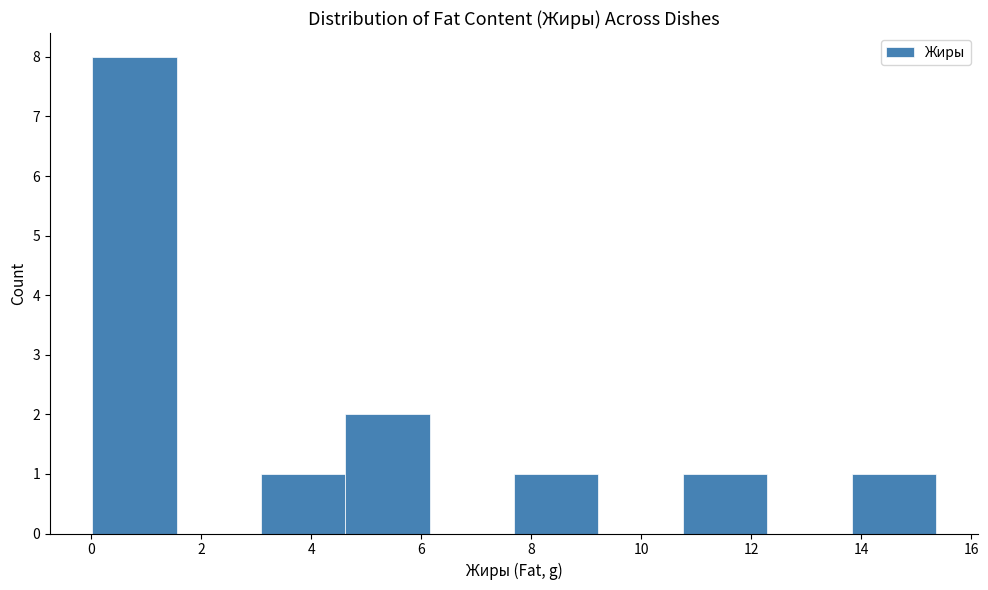

Reading left to right, transcribe this chart: for each bar, give the range it covers on the x-axis and its height. Neither the bar edges nor the heights are printed on the chart, so give them approximately, as read against the axes.

0.0 to 1.6: 8
1.6 to 3.0: 0
3.0 to 4.6: 1
4.6 to 6.2: 2
6.2 to 7.6: 0
7.6 to 9.2: 1
9.2 to 10.8: 0
10.8 to 12.2: 1
12.2 to 13.8: 0
13.8 to 15.4: 1